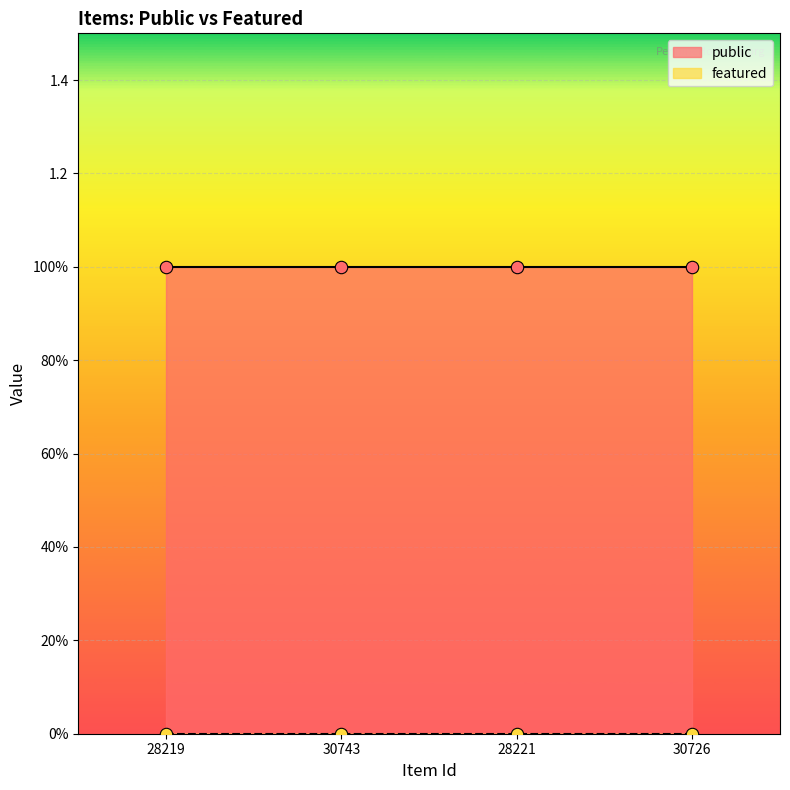

What are all the series names shown in the legend?

public, featured